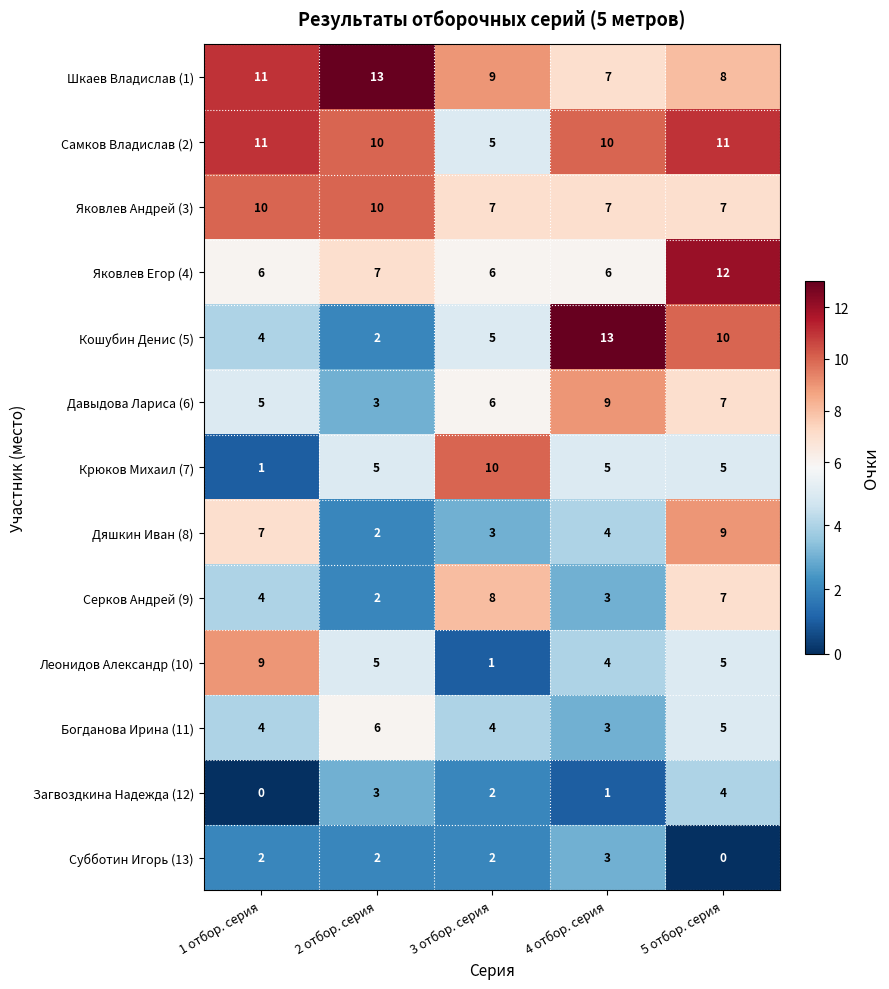

Between 1 отбор. серия and 2 отбор. серия, which series saw the biggest shift?

Дяшкин Иван (8)